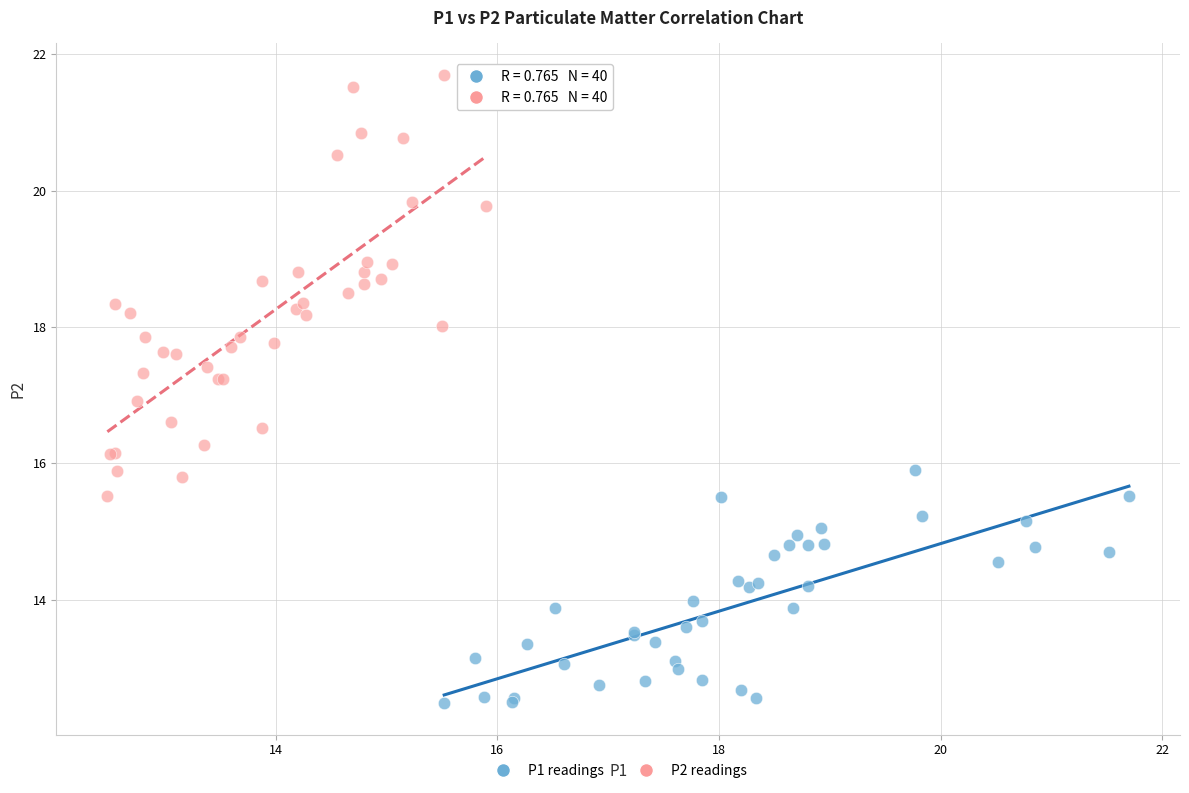

What are all the series names shown in the legend?

P1 readings, P2 readings